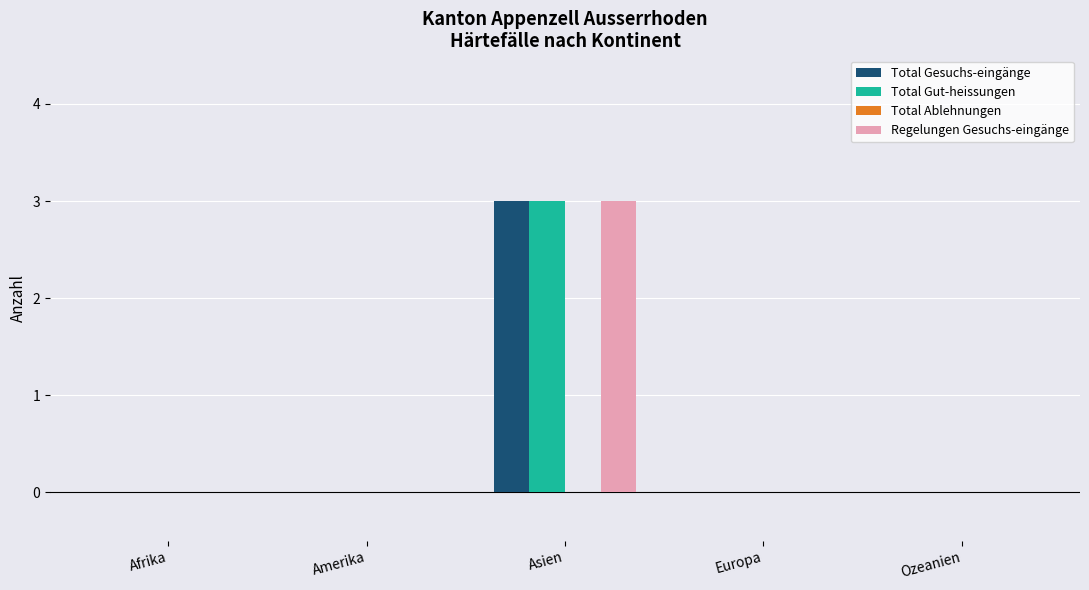

At which category is the sum across all series the highest?

Asien